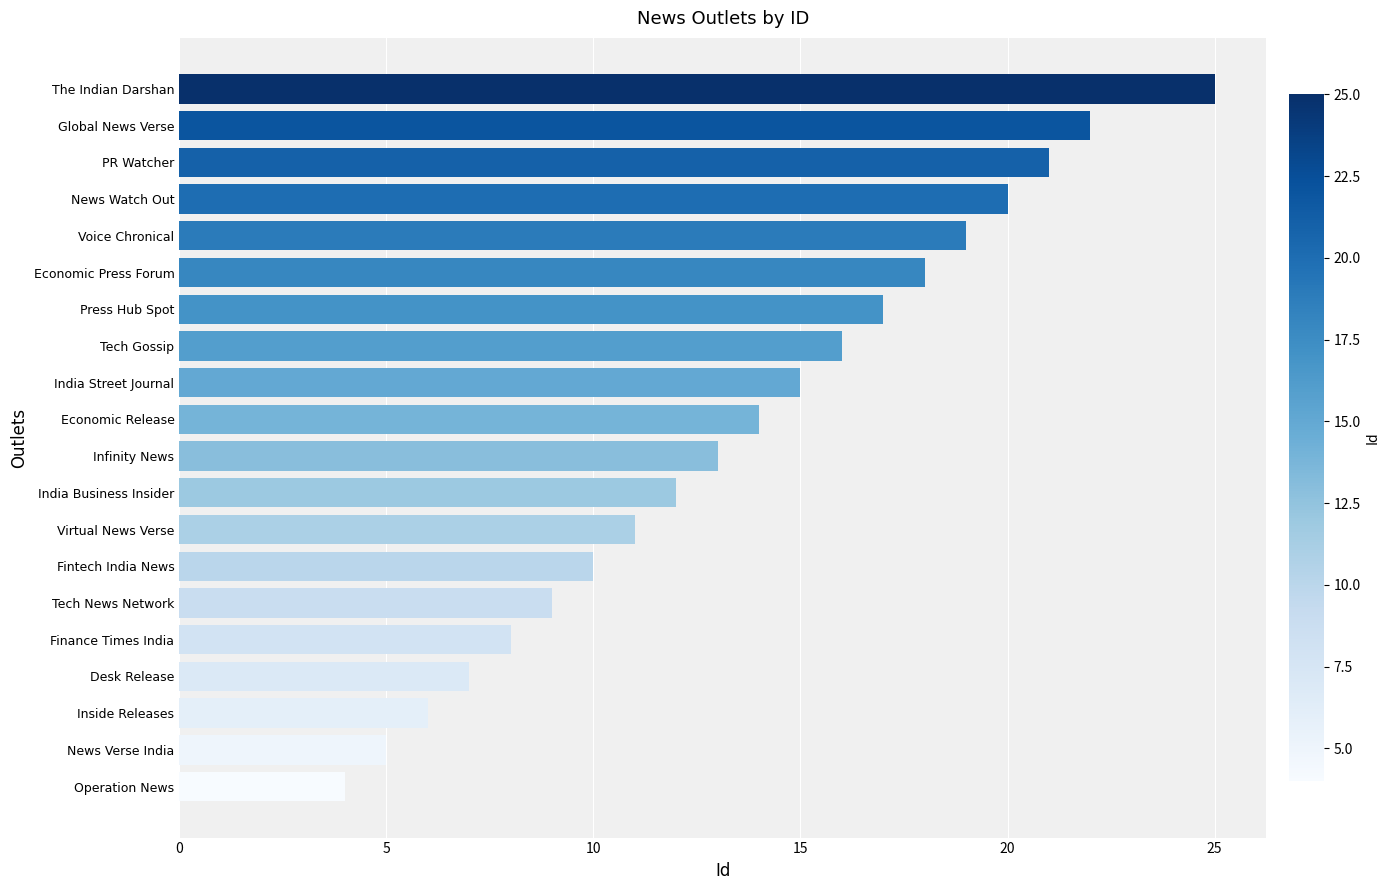

What is the change in value from Economic Release to Tech Gossip?

+2